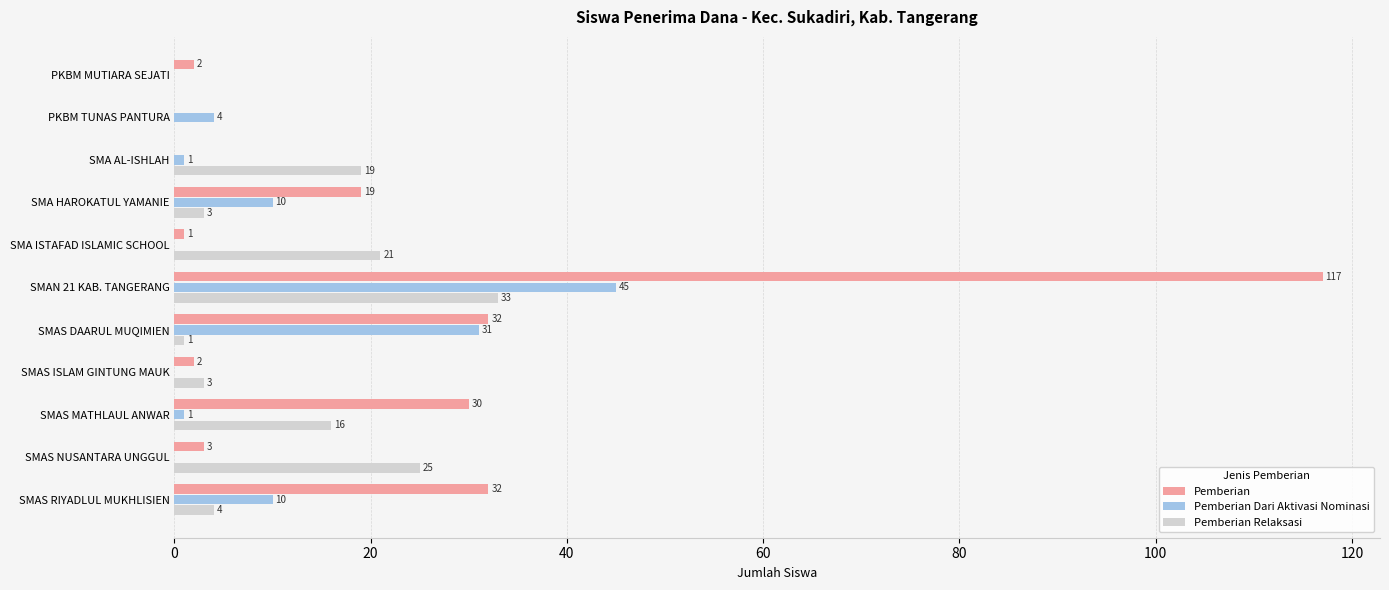

At which category is the sum across all series the highest?

SMAN 21 KAB. TANGERANG